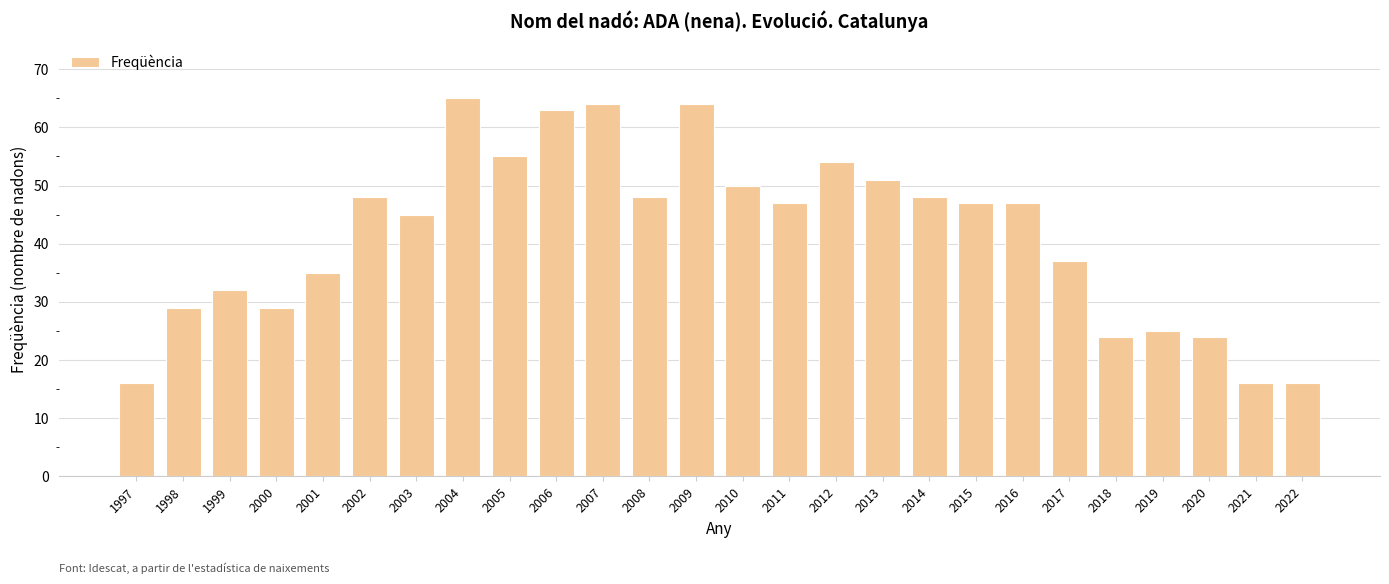

What is the maximum value shown in the chart?

65